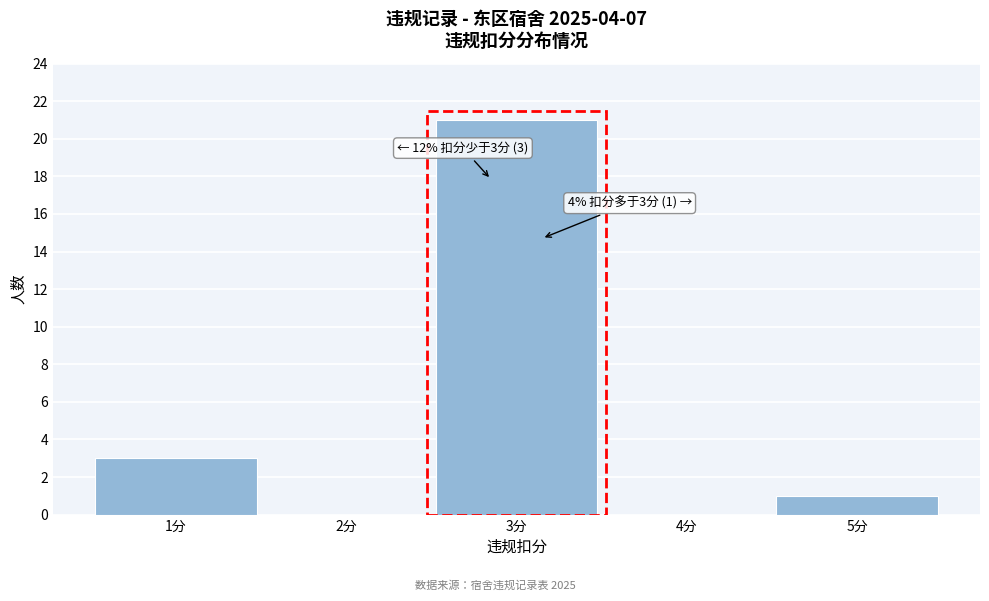

Reading left to right, what are all the values shown in this chart?

1分=3	2分=0	3分=21	4分=0	5分=1